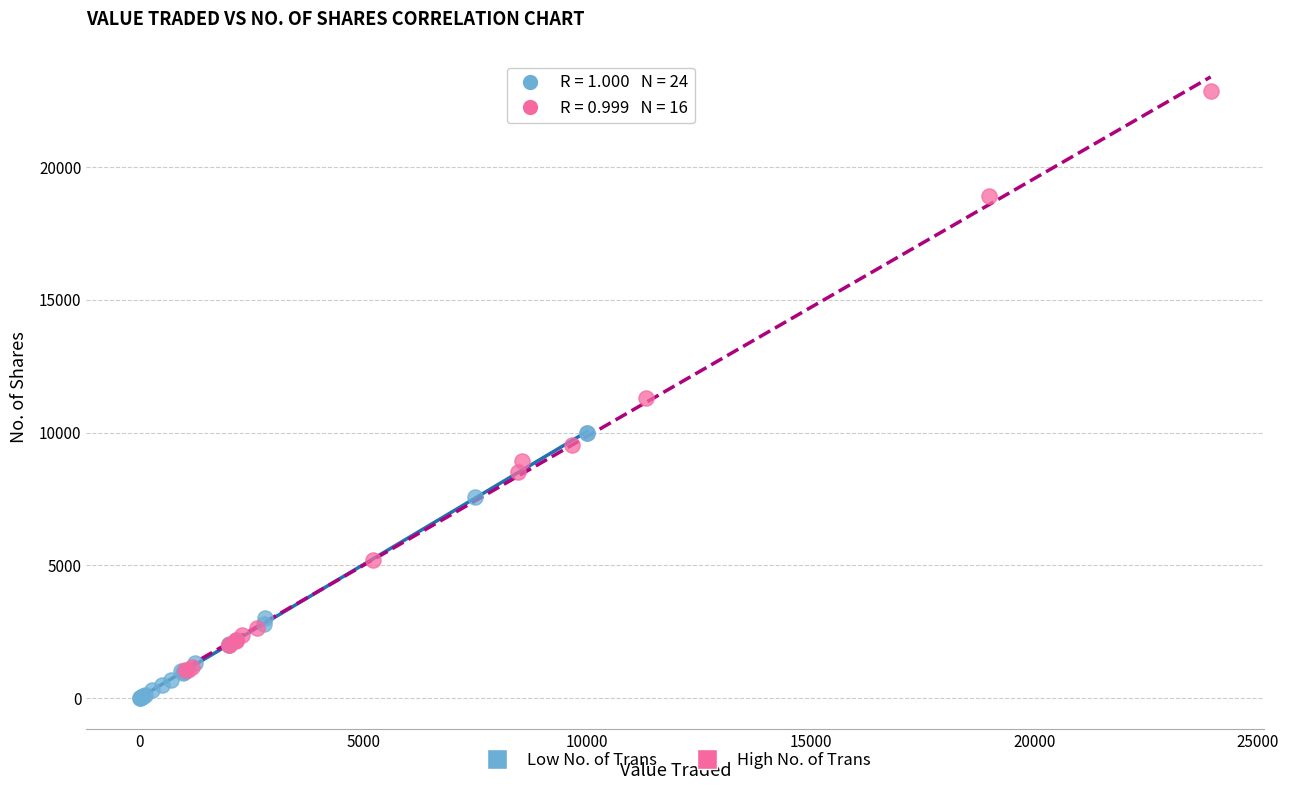

Which series reaches the minimum Y coordinate?

Low No. of Trans